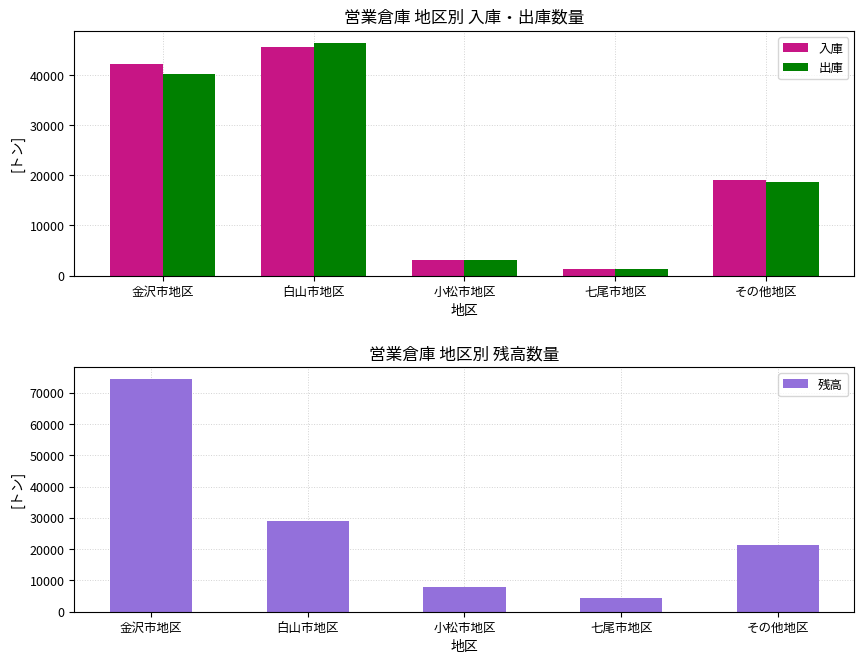

What is the sum of the 出庫 values at 小松市地区 and 七尾市地区?

4520